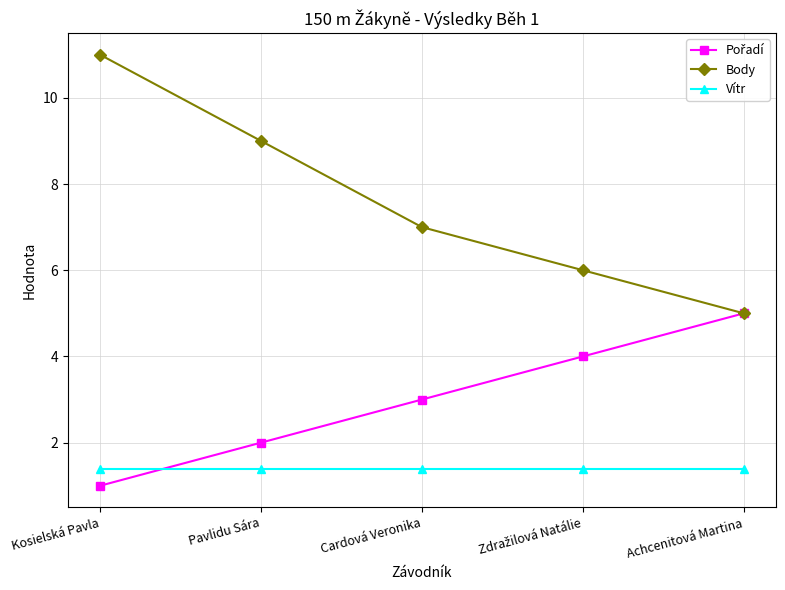

At which category does the chart reach its minimum across all series?

Kosielská Pavla